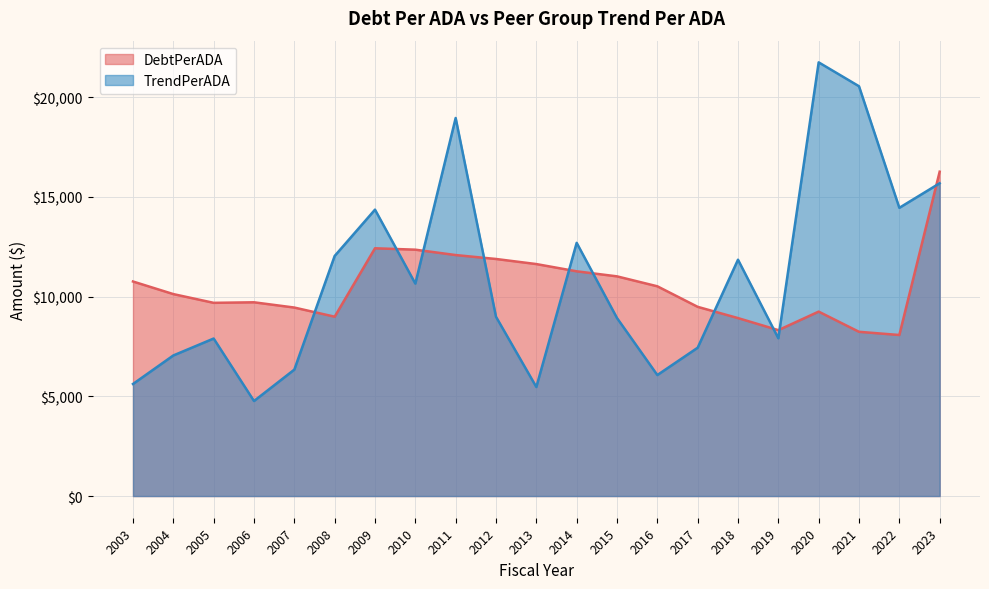

At how many categories does at least one series exceed 18696?

3